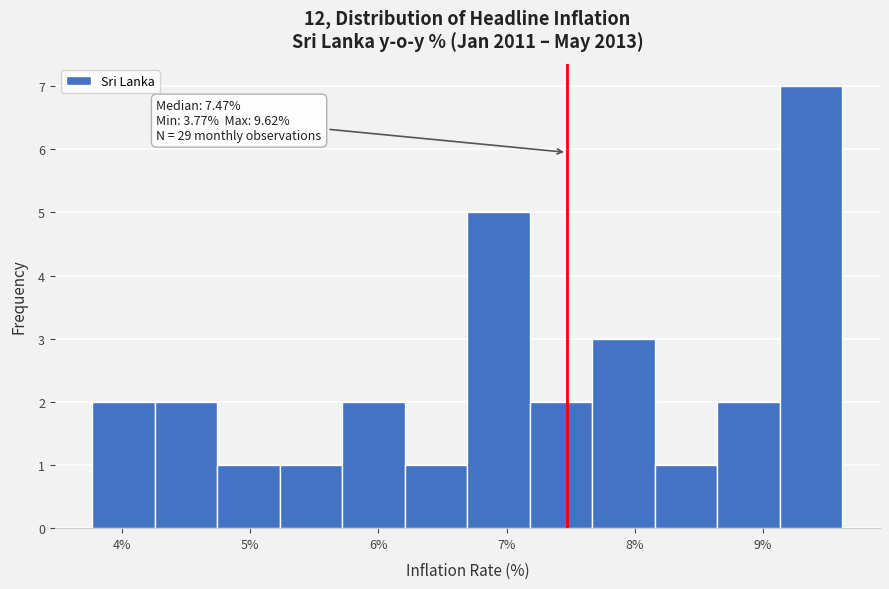

Over which range of the x-axis is the bar tallest?

9.1 to 9.6